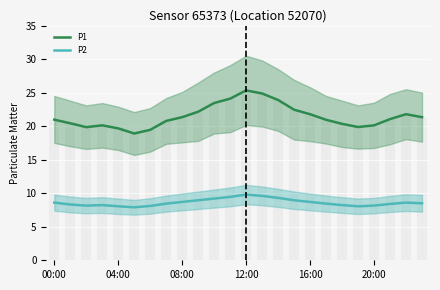

What position from the right is 23?

1